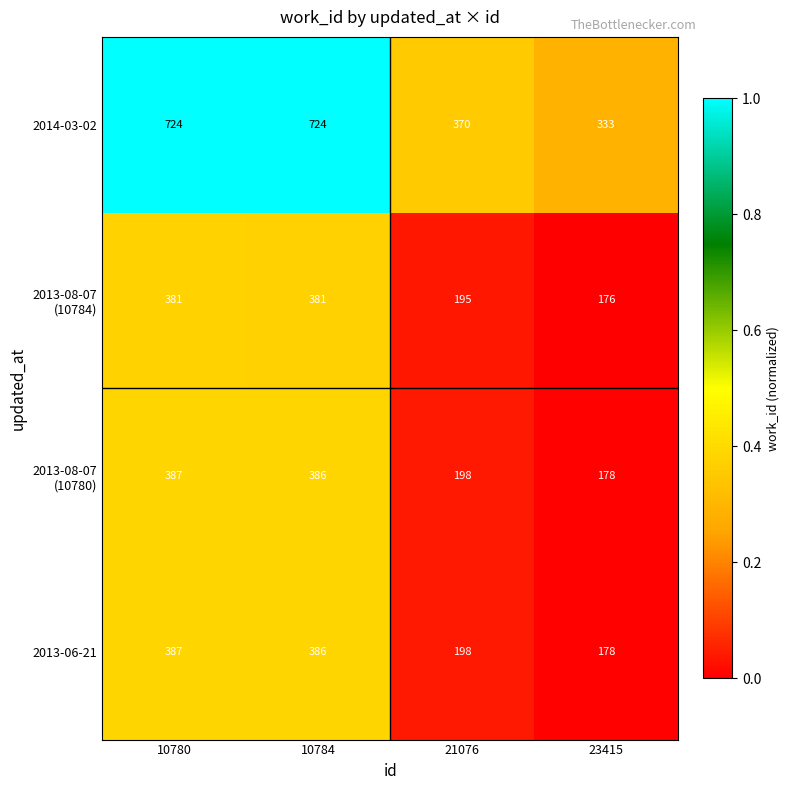

Which series has the largest total across all categories?

2014-03-02